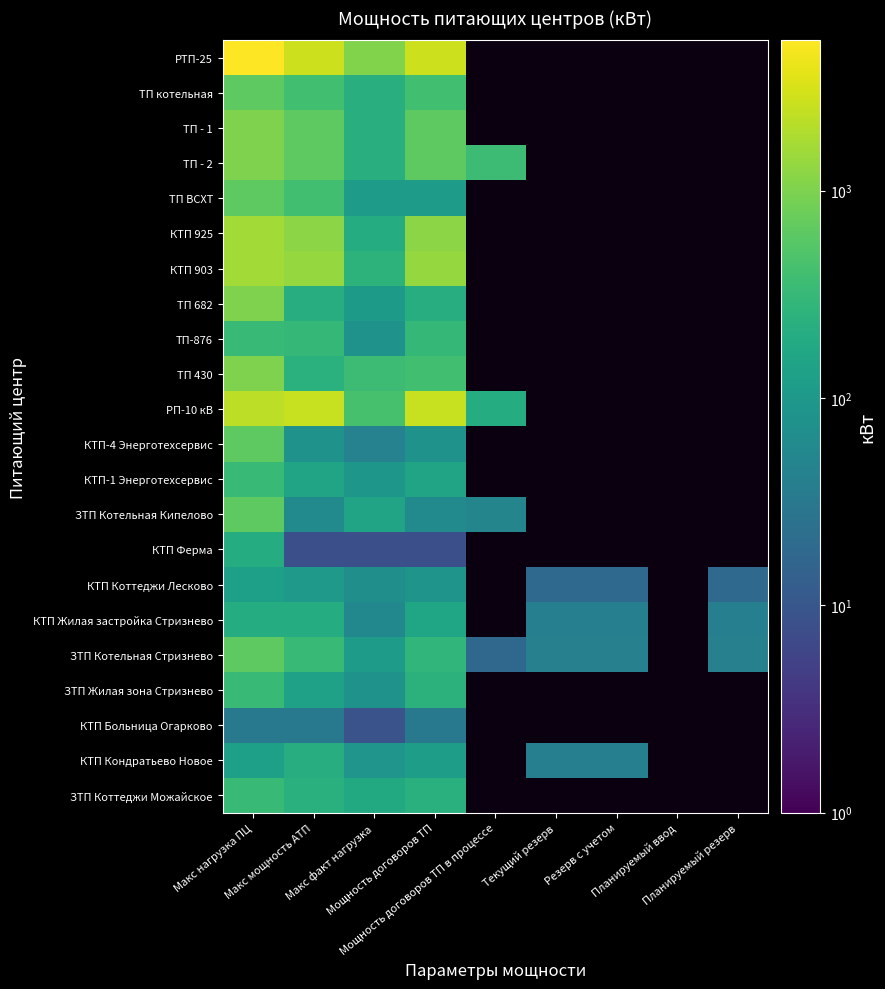

What is the difference between the ЗТП Котельная Кипелово values at Мощность договоров ТП and Макс факт нагрузка?

89.0